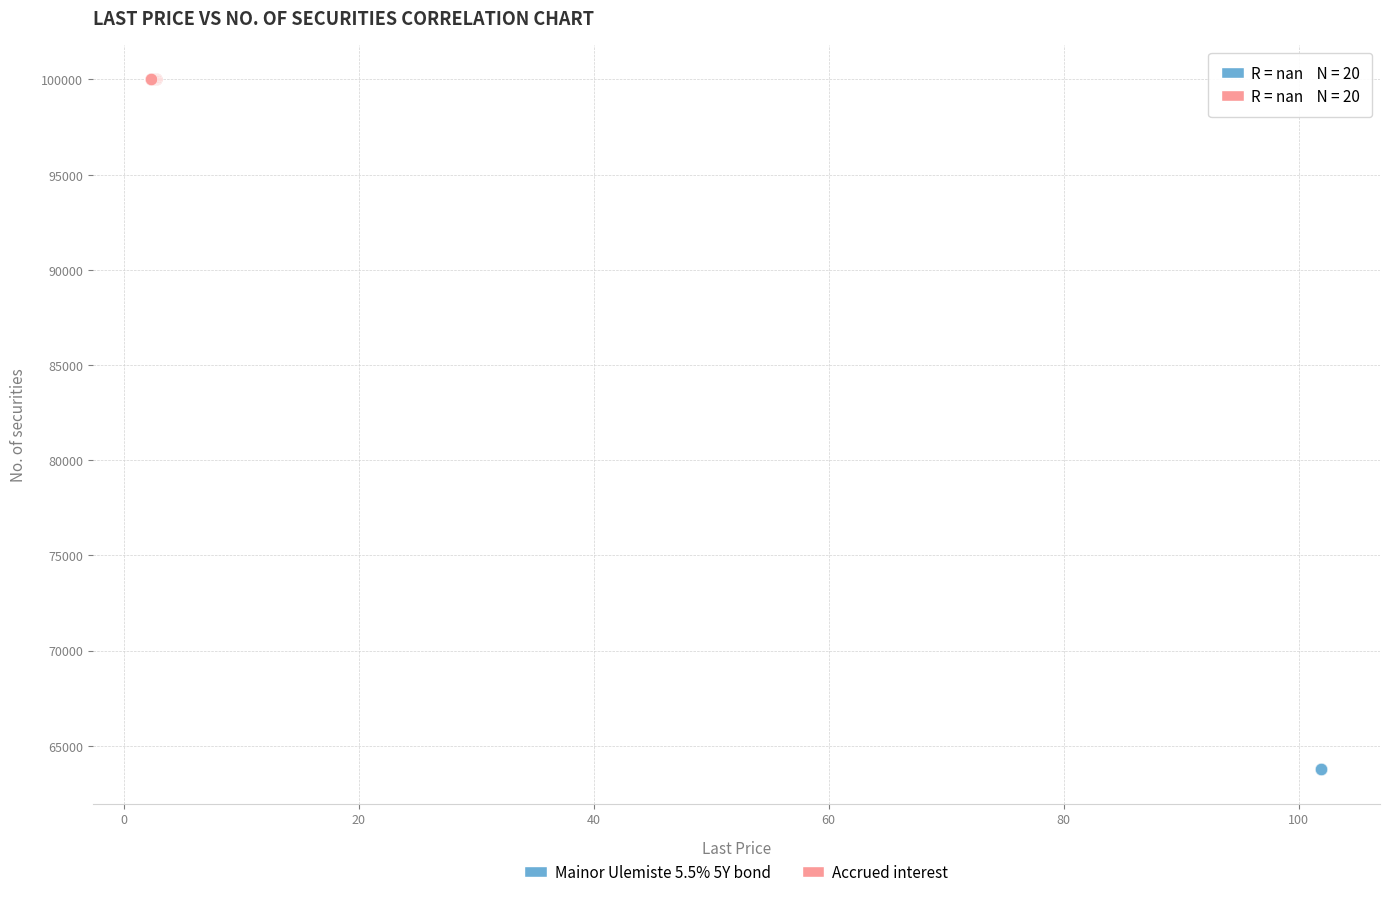

Which series reaches the minimum Y coordinate?

Mainor Ulemiste 5.5% 5Y bond